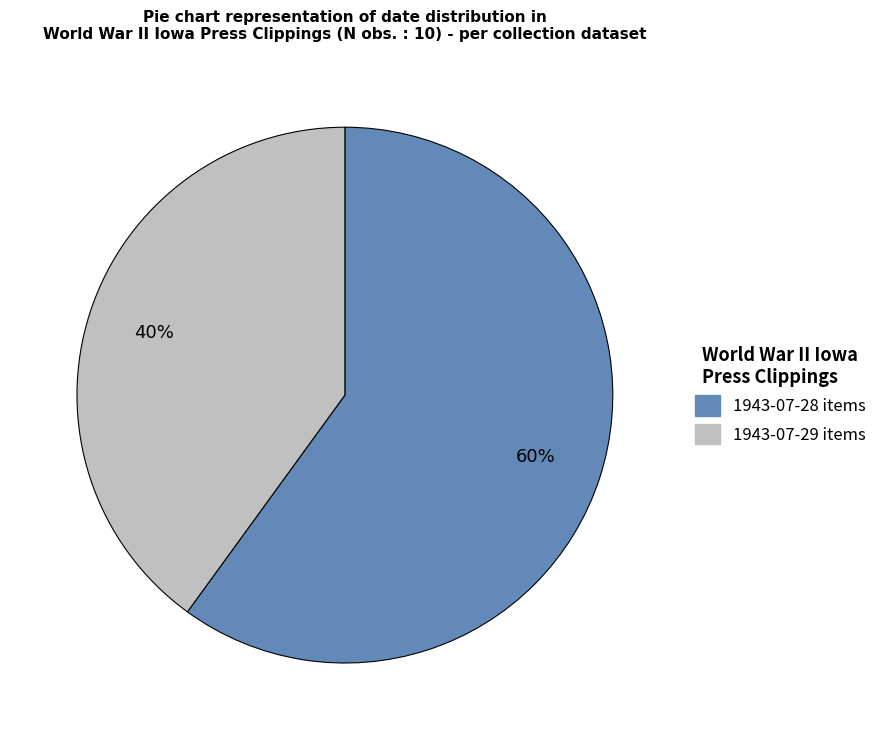

To the nearest percent, what is the difference between the largest and smallest slice percentages?

20%